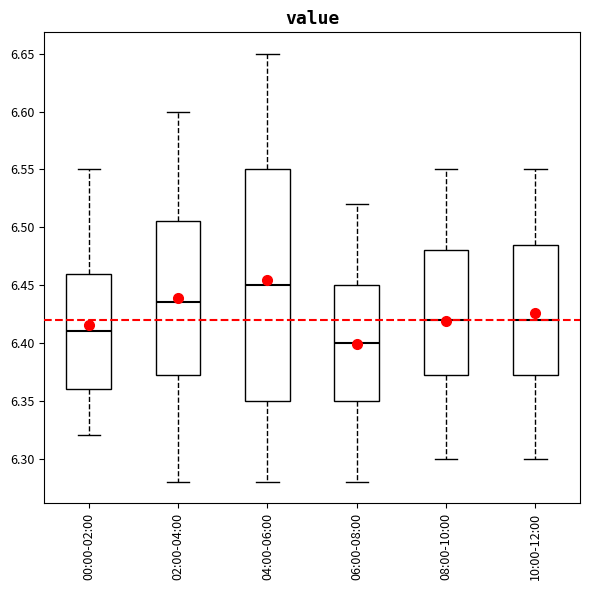

Reading left to right, read every box against the y-axis: the position of its median line, the range the box covers, and the ends of its whiskers. The values are not printed on the chart, so give them approximately, as read against the axis.

00:00-02:00: median 6.410, box 6.360 to 6.460, whiskers 6.320 to 6.550
02:00-04:00: median 6.435, box 6.375 to 6.505, whiskers 6.280 to 6.600
04:00-06:00: median 6.450, box 6.350 to 6.550, whiskers 6.280 to 6.650
06:00-08:00: median 6.400, box 6.350 to 6.450, whiskers 6.280 to 6.520
08:00-10:00: median 6.420, box 6.375 to 6.480, whiskers 6.300 to 6.550
10:00-12:00: median 6.420, box 6.375 to 6.485, whiskers 6.300 to 6.550